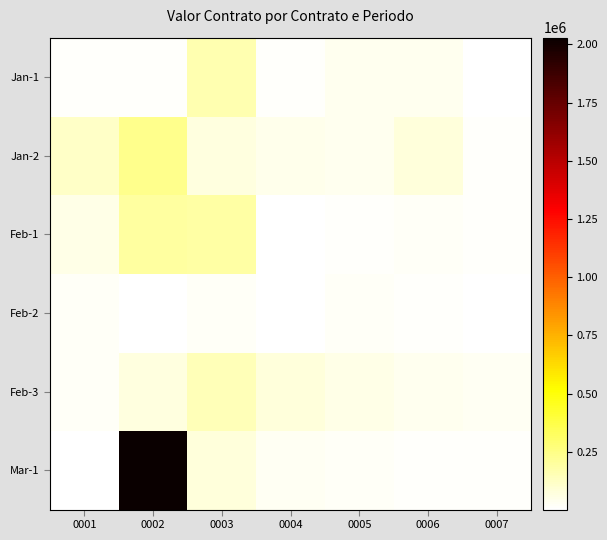

How many categories are shown in the chart?

7